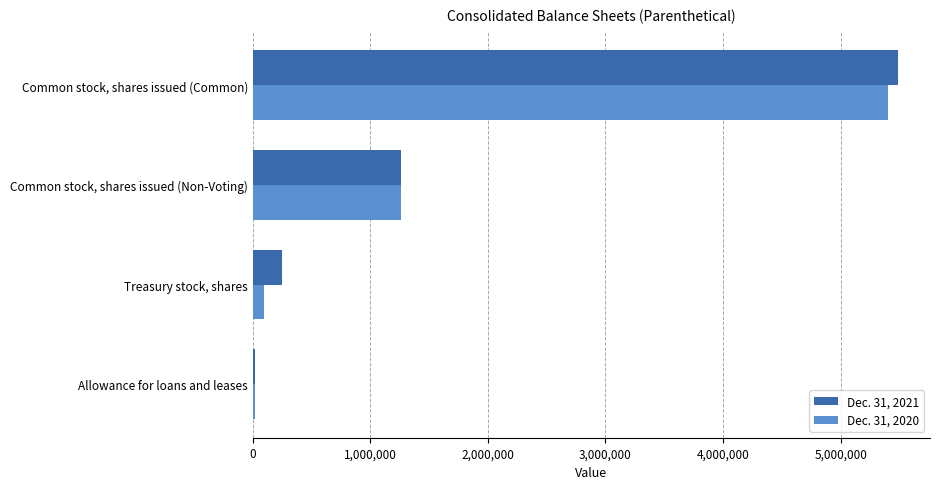

Which category has the highest value across all series?

Common stock, shares issued (Common)